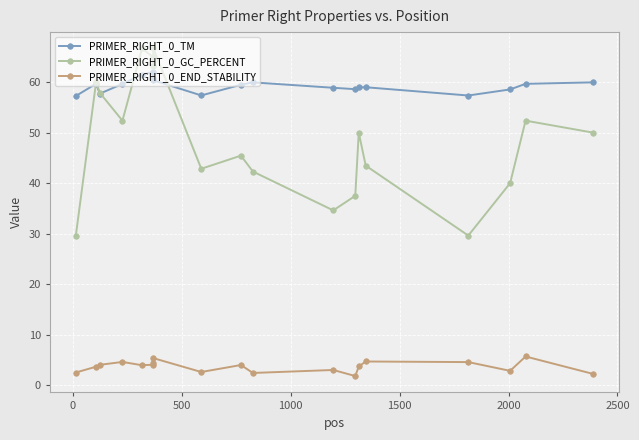

In PRIMER_RIGHT_0_GC_PERCENT, how many points are higher than both neighbors (excluding endpoints)?

6